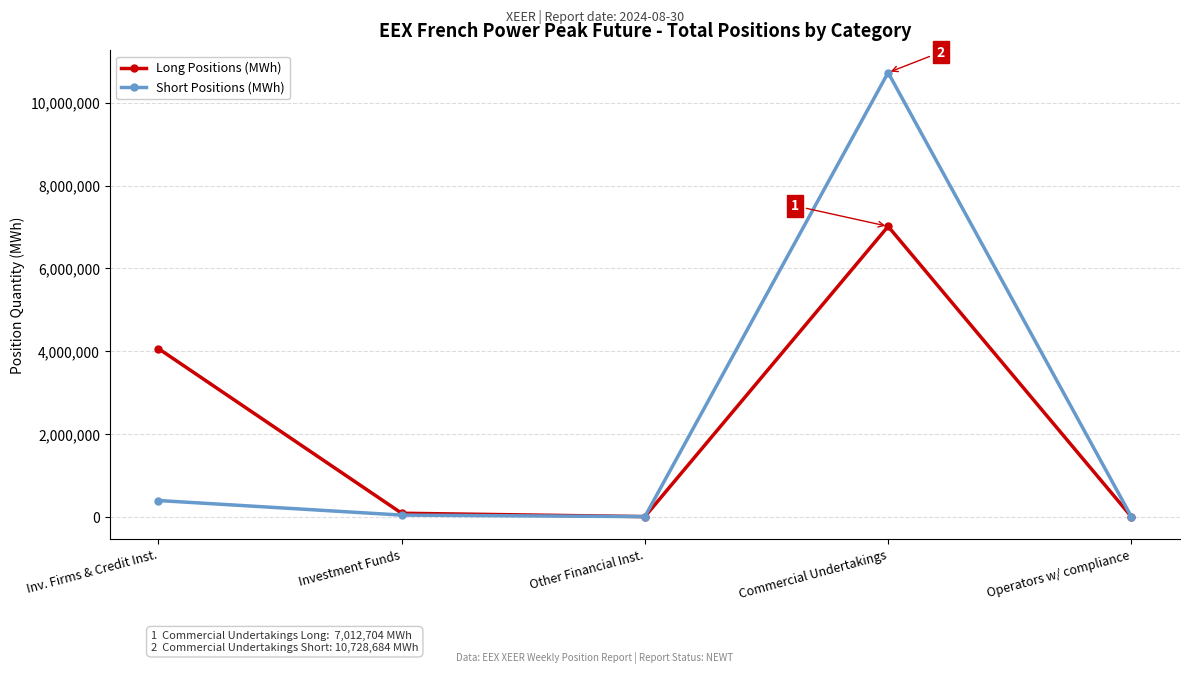

How many data points in Long Positions (MWh) are less than 81504?

2